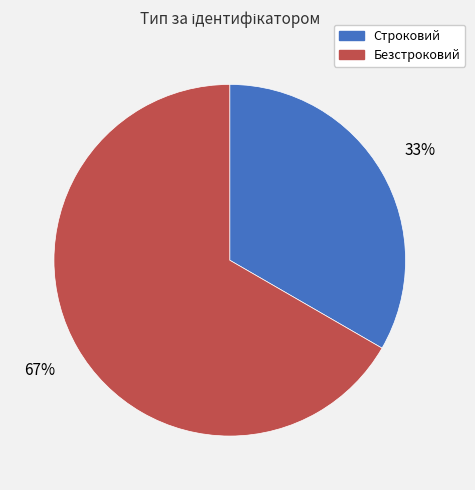

Which has a higher value, Безстроковий or Строковий?

Безстроковий